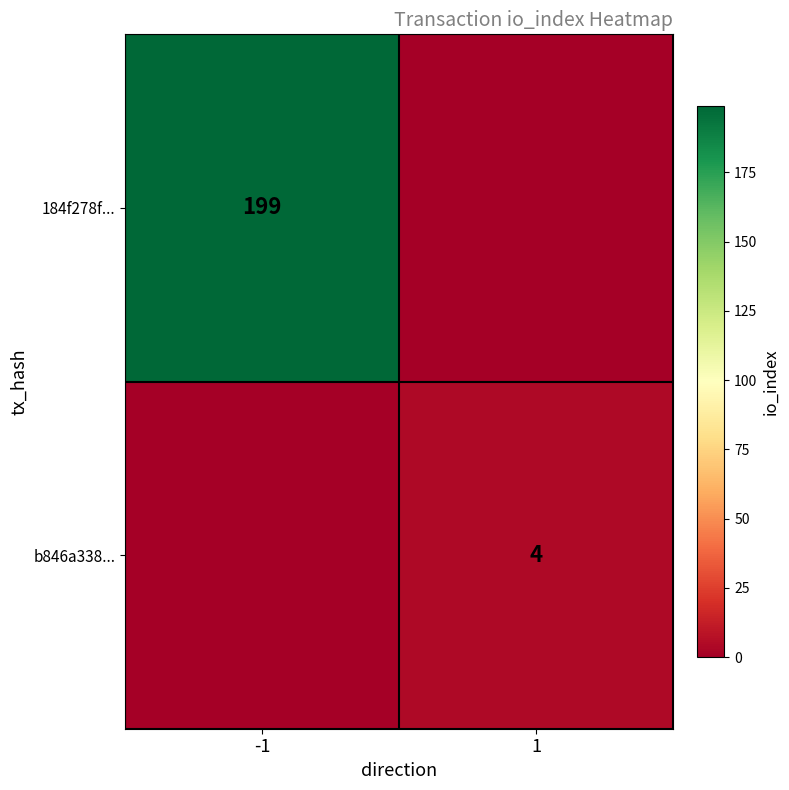

True or false: b846a338... has a value of 4 at 1.

True